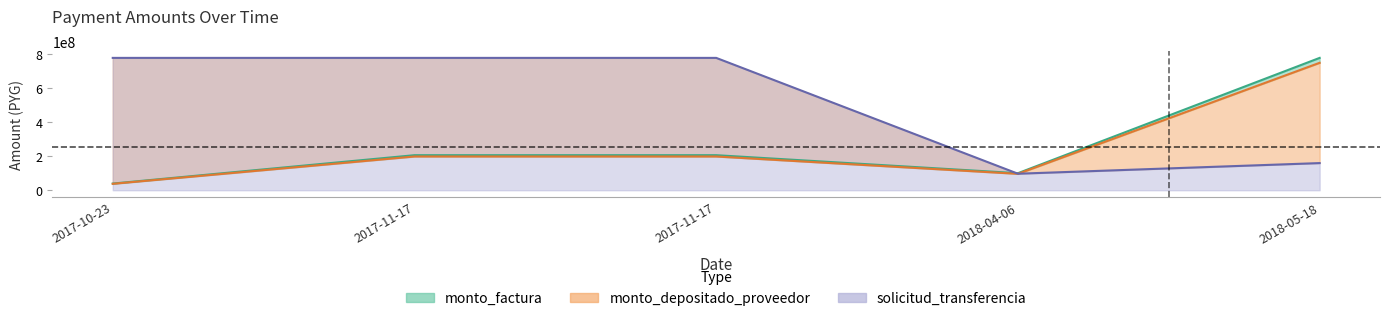

Which series has the largest total across all categories?

solicitud_transferencia